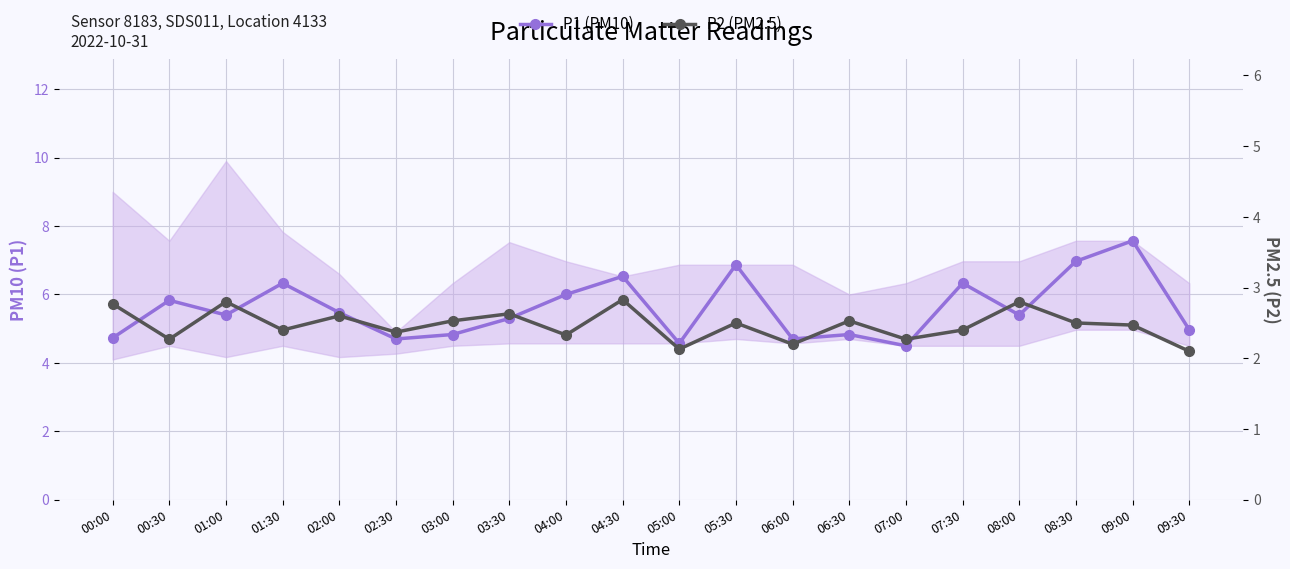

What is the difference between the highest and lowest values at 02:00?

2.9